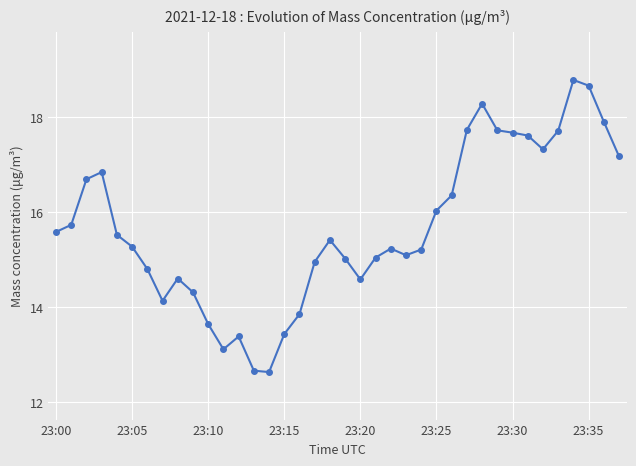

Does the chart display data point markers on the line(s)?

Yes